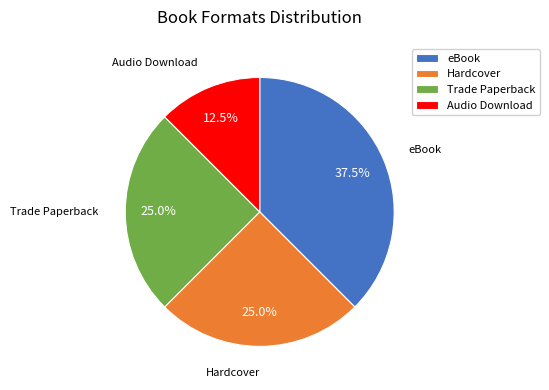

What is the largest slice in the pie chart?

eBook